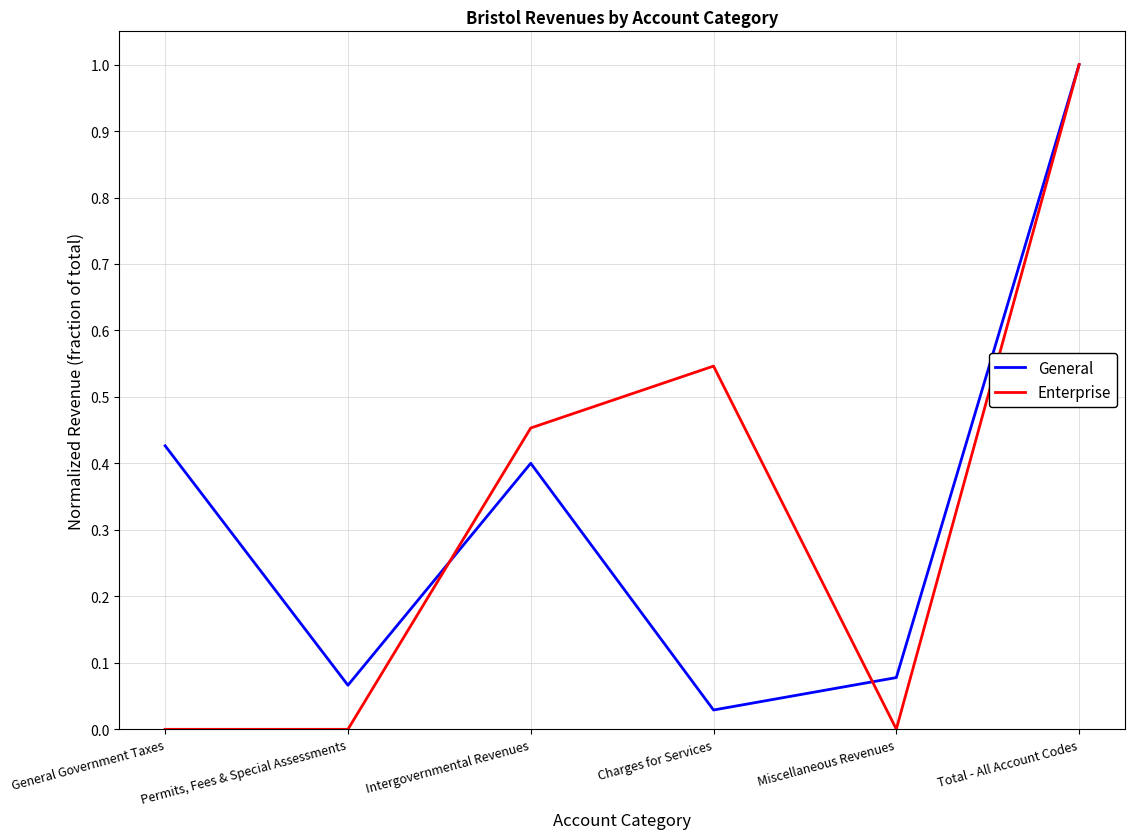

In General, how many points are lower than both neighbors (excluding endpoints)?

2